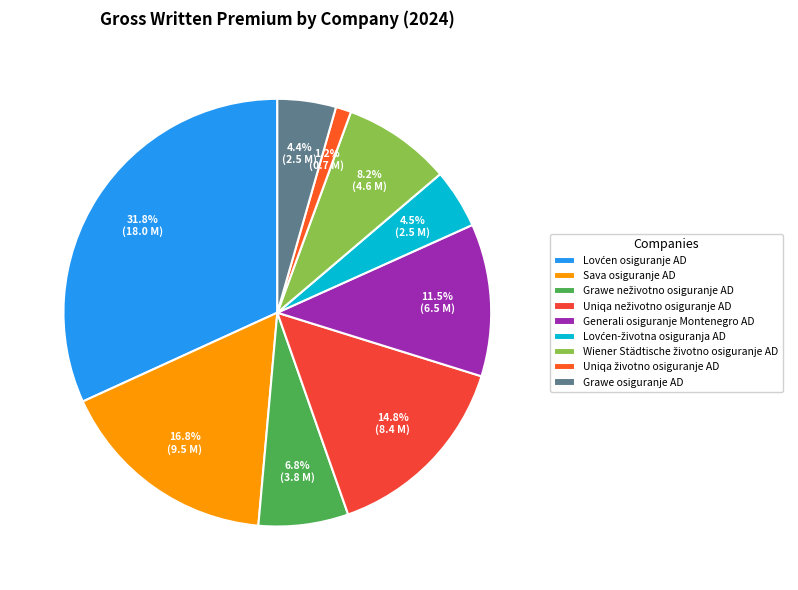

Combined, do Wiener Städtische životno osiguranje AD and Grawe osiguranje AD account for over 50%?

No